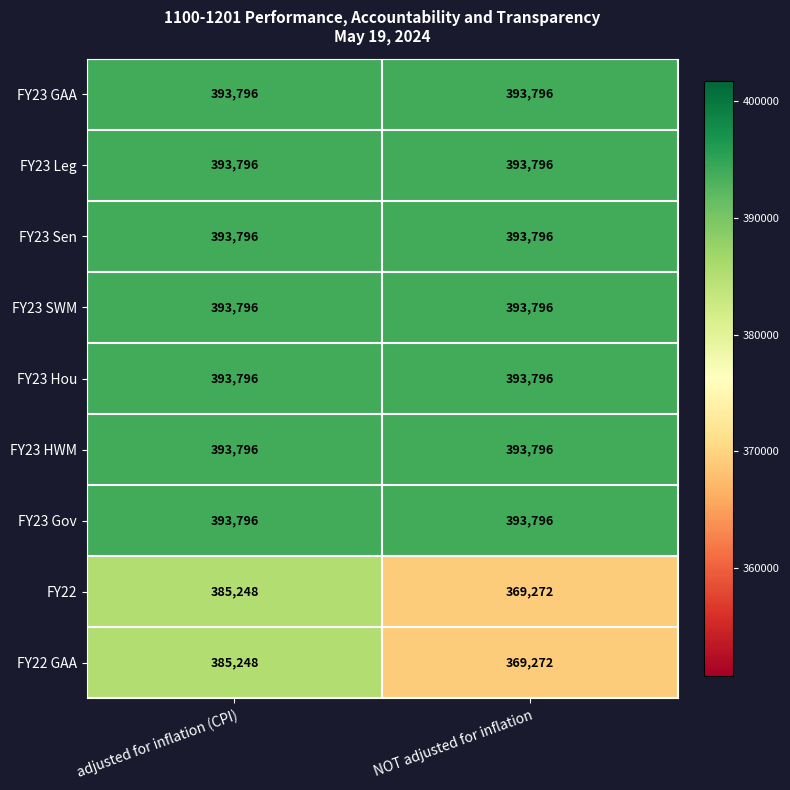

Reading left to right, list all the values displayed in this chart.

FY23 GAA: adjusted for inflation (CPI)=393796	NOT adjusted for inflation=393796
FY23 Leg: adjusted for inflation (CPI)=393796	NOT adjusted for inflation=393796
FY23 Sen: adjusted for inflation (CPI)=393796	NOT adjusted for inflation=393796
FY23 SWM: adjusted for inflation (CPI)=393796	NOT adjusted for inflation=393796
FY23 Hou: adjusted for inflation (CPI)=393796	NOT adjusted for inflation=393796
FY23 HWM: adjusted for inflation (CPI)=393796	NOT adjusted for inflation=393796
FY23 Gov: adjusted for inflation (CPI)=393796	NOT adjusted for inflation=393796
FY22: adjusted for inflation (CPI)=385248	NOT adjusted for inflation=369272
FY22 GAA: adjusted for inflation (CPI)=385248	NOT adjusted for inflation=369272